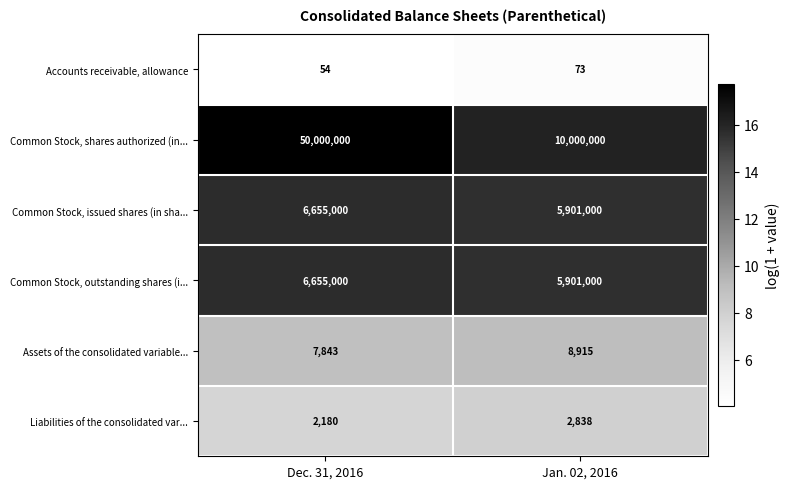

Is it true that Common Stock, outstanding shares (i... equals 5901000 at Jan. 02, 2016?

True